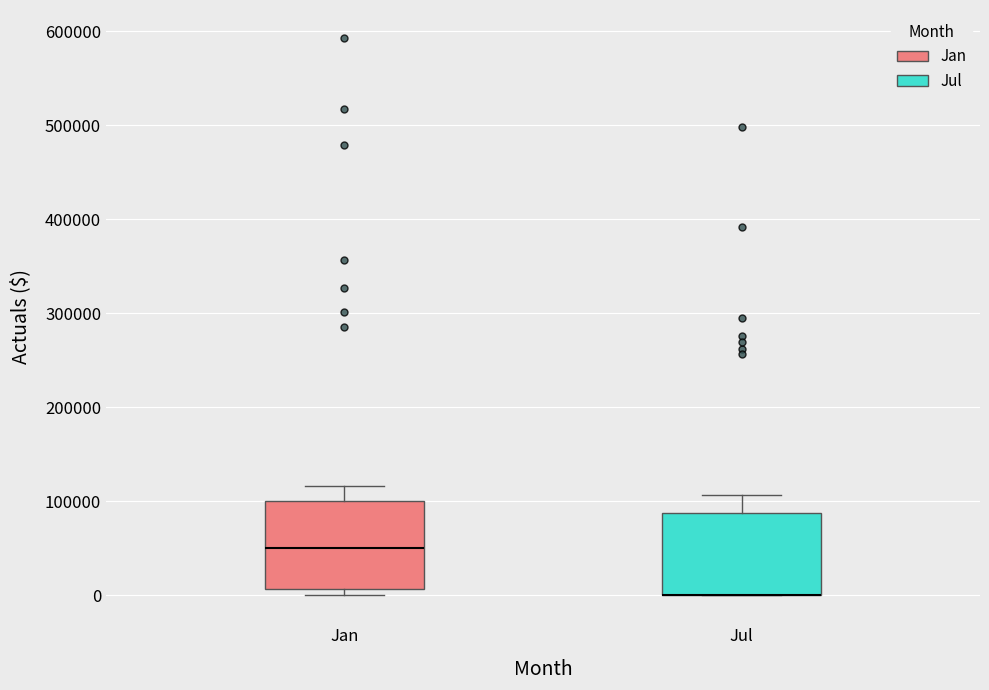

Reading left to right, transcribe this box plot: for each box, give where its median line is, the range the box spans, and where its two whiskers end, as read against the y-axis. The values are not printed on the chart, so give them approximately, as read against the axis.

Jan: median 50000, box 10000 to 100000, whiskers 0 to 120000
Jul: median 0 (drawn on the box's lower edge), box 0 to 90000, whiskers 0 to 110000